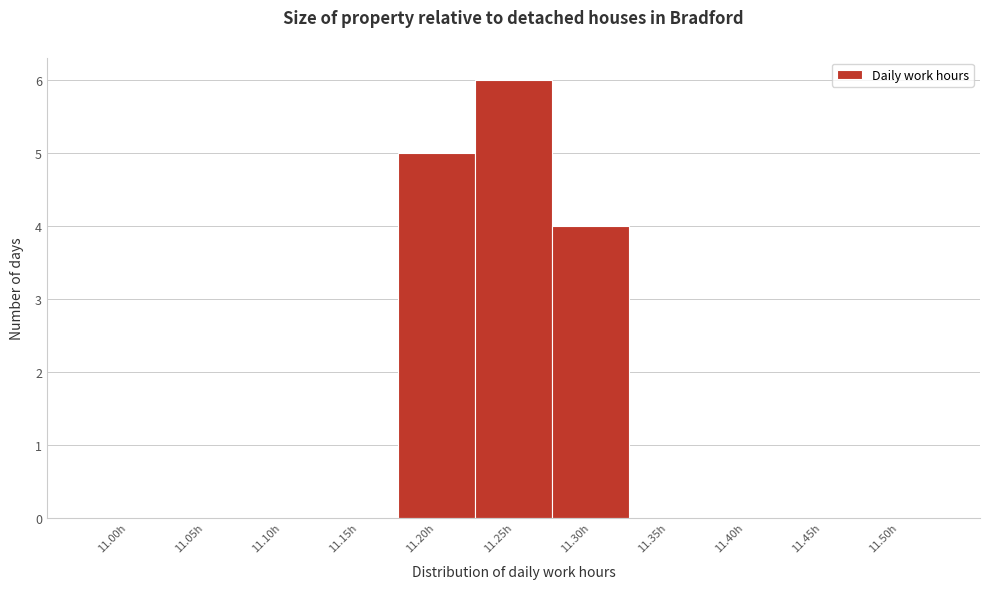

What is the greatest value displayed?

6